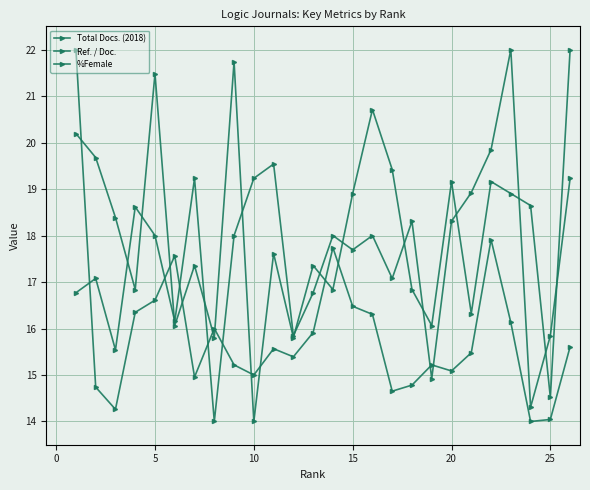

How many lines are shown in the chart?

3